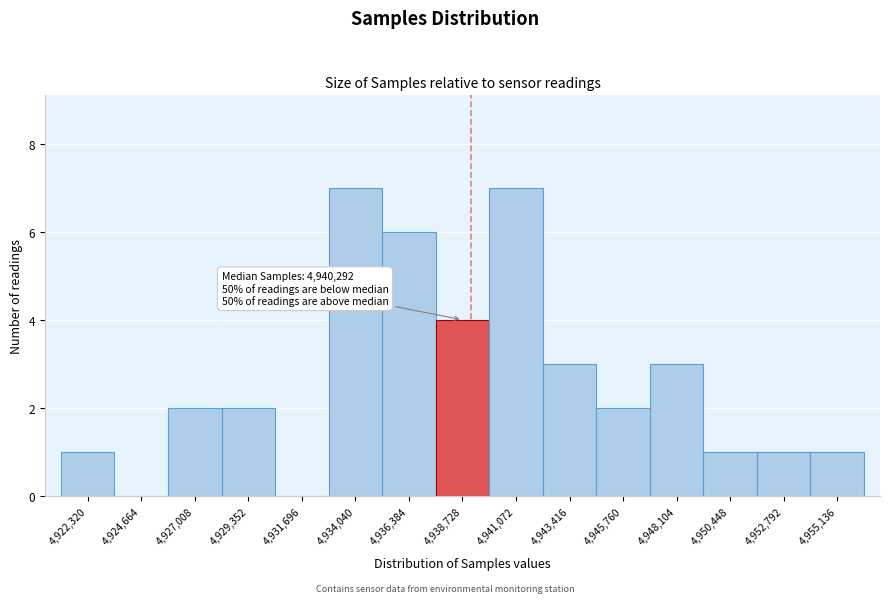

Reading left to right, list all the values displayed in this chart.

4,922,320=1	4,924,664=0	4,927,008=2	4,929,352=2	4,931,696=0	4,934,040=7	4,936,384=6	4,938,728=4	4,941,072=7	4,943,416=3	4,945,760=2	4,948,104=3	4,950,448=1	4,952,792=1	4,955,136=1